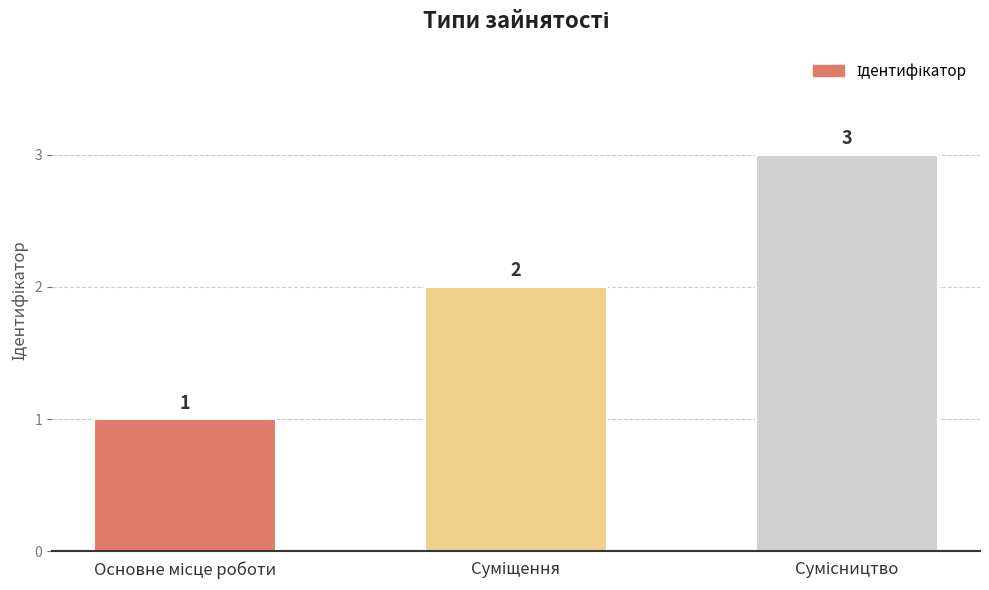

Count the values in the range 1 to 3.

3